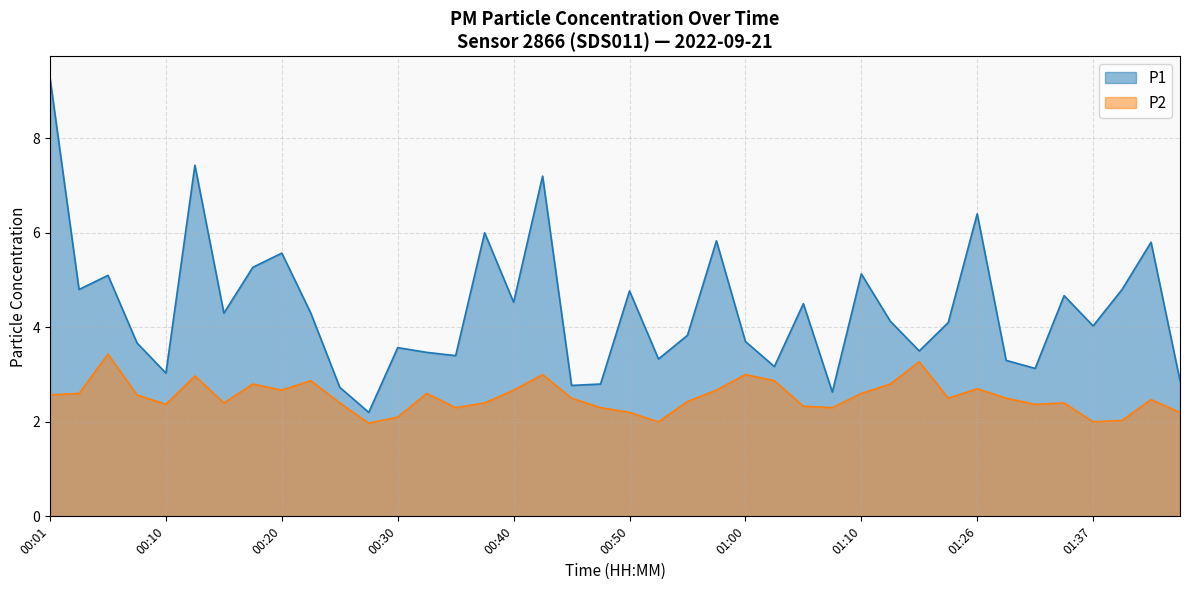

In P1, how many points are higher than both neighbors (excluding endpoints)?

13